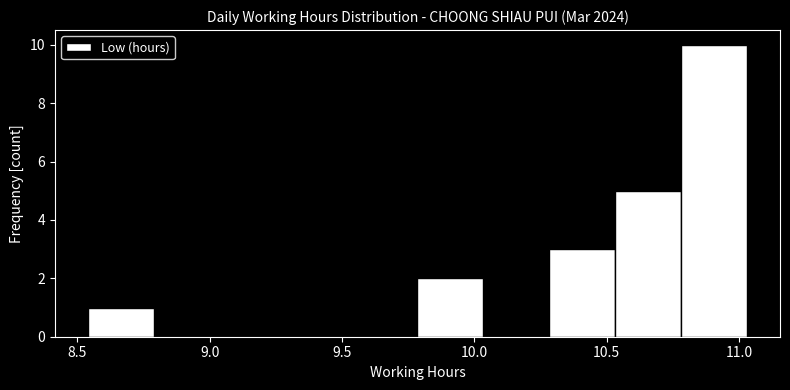

What is the height of the bar covering 10.30 to 10.55 on the x-axis? Neither the bar edges nor the heights are printed on the chart, so give them approximately, as read against the axes.

3